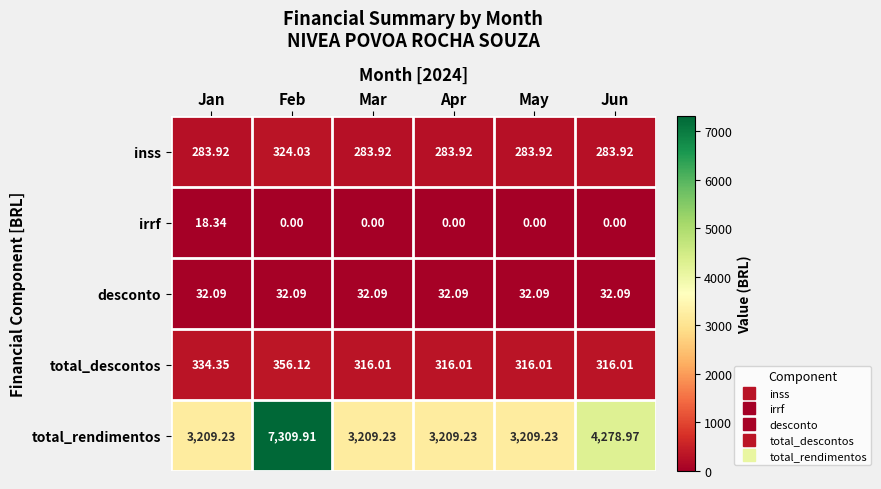

Which series has the largest total across all categories?

total_rendimentos